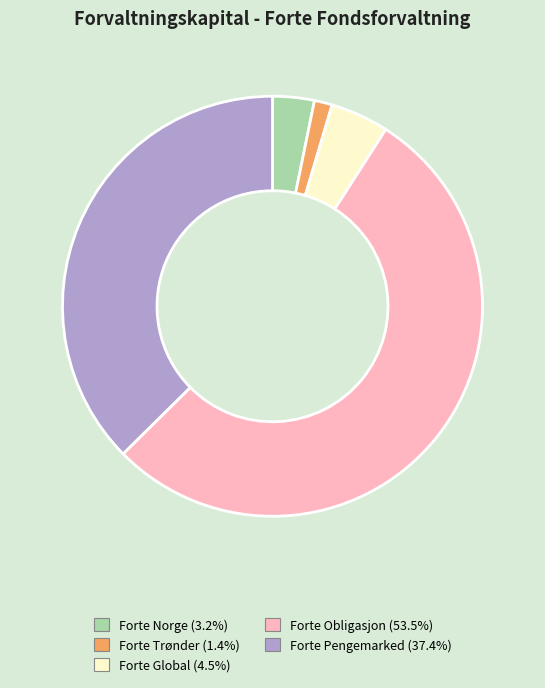

True or false: Forte Global accounts for 16% of the total.

False